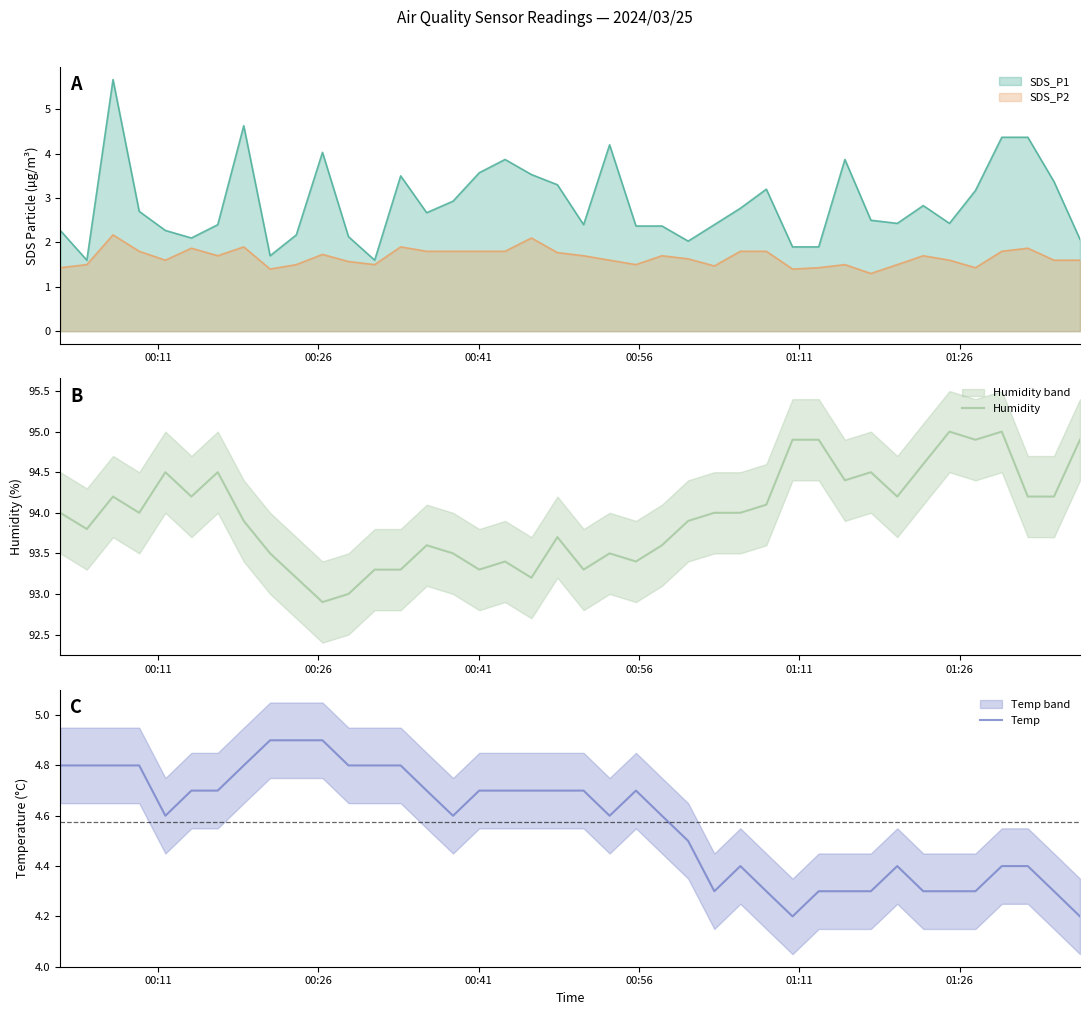

What is the minimum value for SDS_P2?

1.3